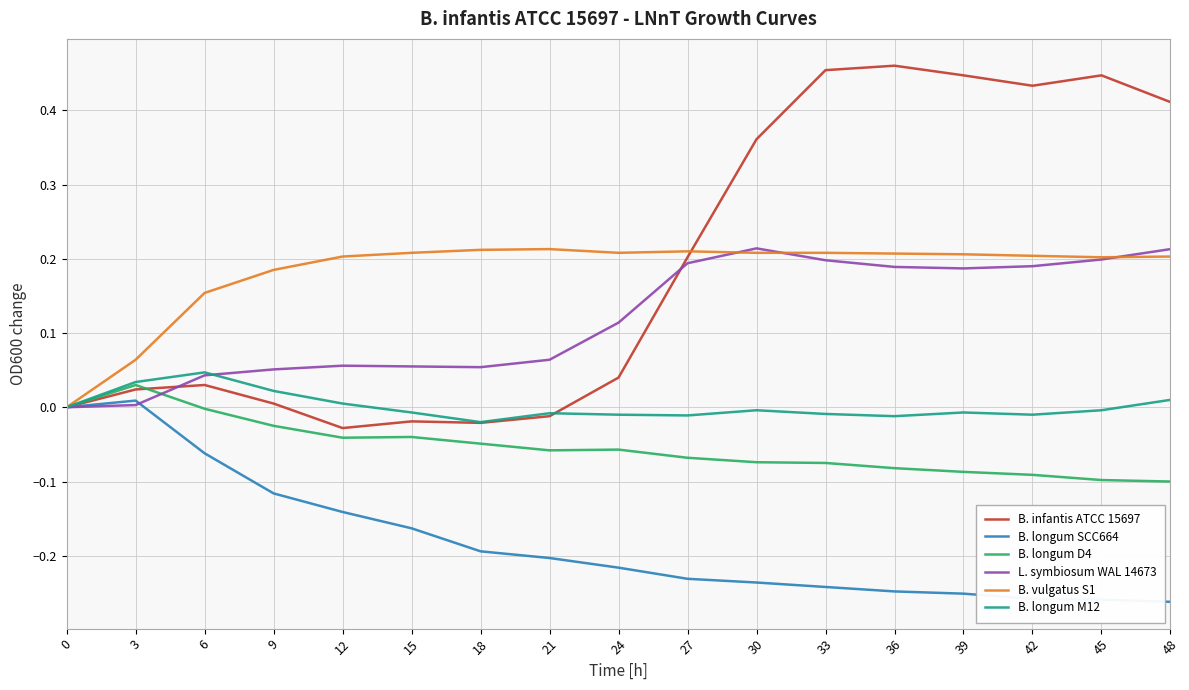

Which series has the largest range (max minus min)?

B. infantis ATCC 15697